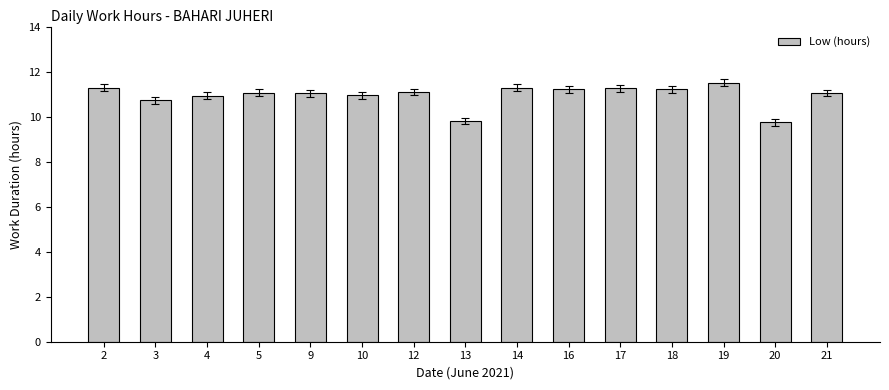

Count the number of categories in the chart.

15